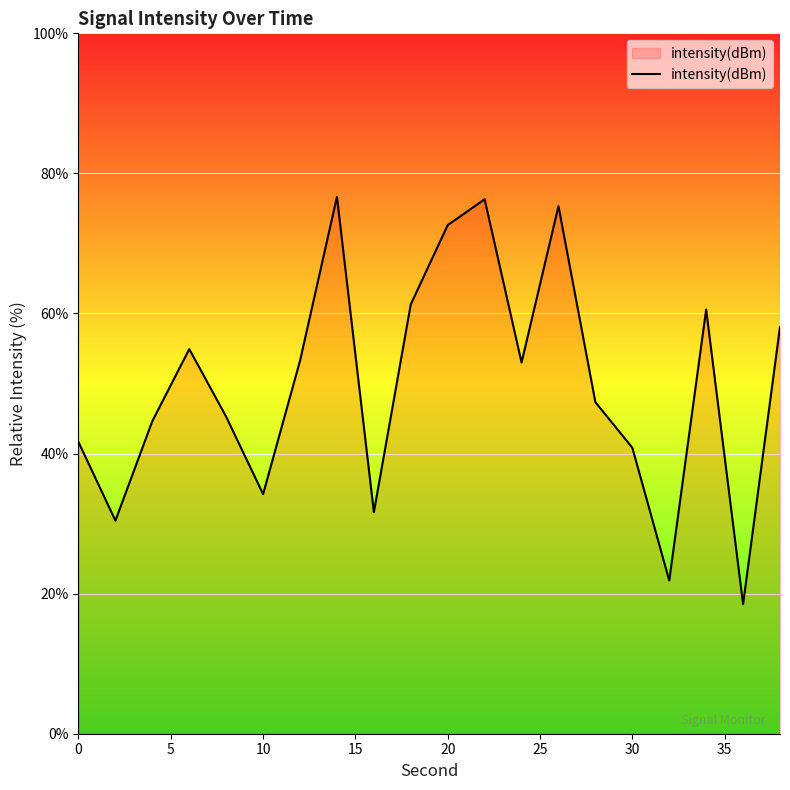

What is the maximum value shown in the chart?

76.6